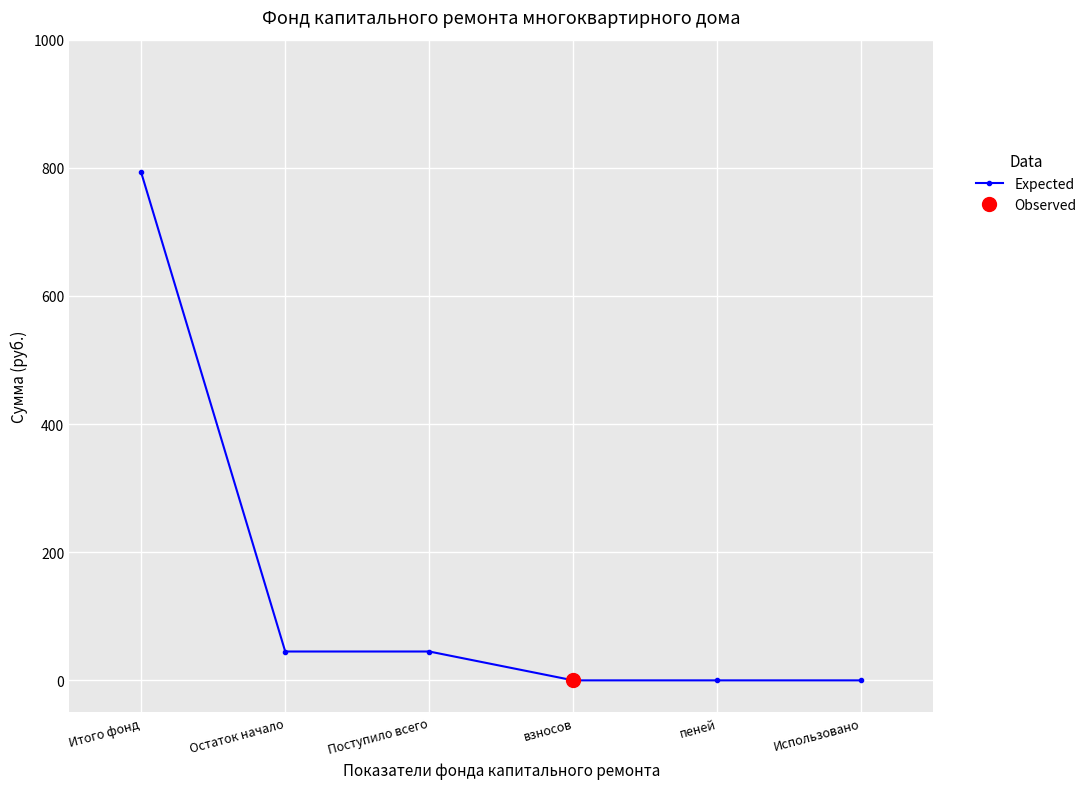

What is the value of the 3rd point from the left?

45.0